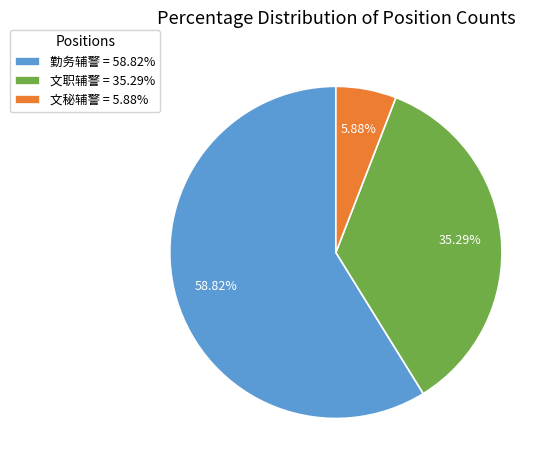

How many segments does this pie chart have?

3